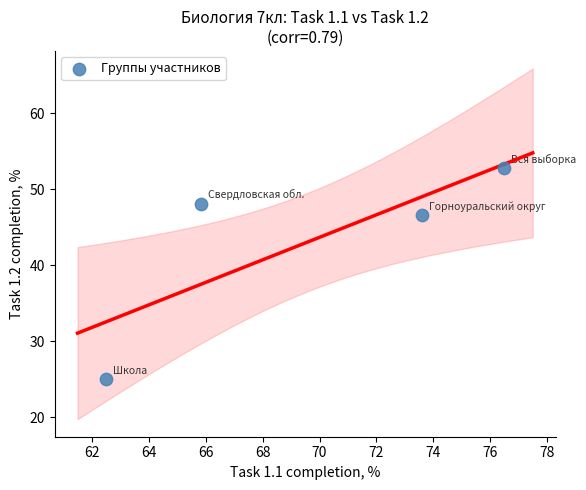

What Y value in the scatter plot is closest to 38?

46.5